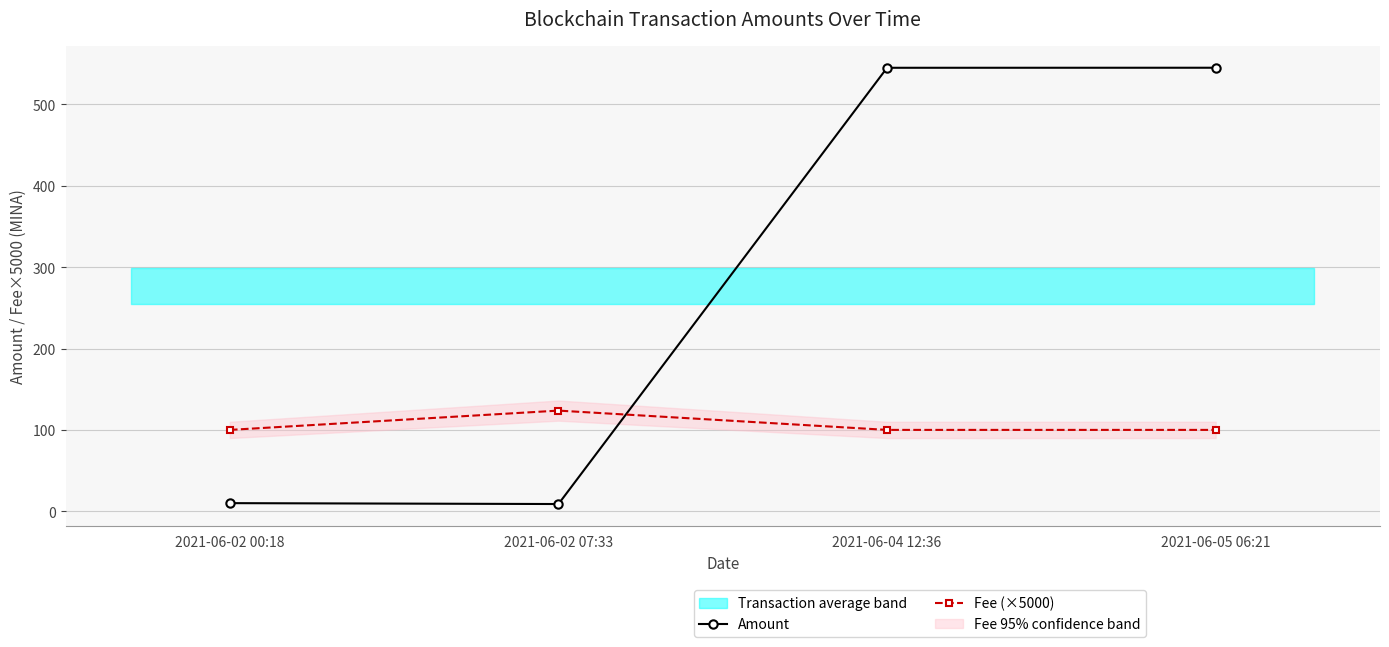

True or false: Fee (×5000) has a value of 123.7 at 2021-06-02 07:33.

True